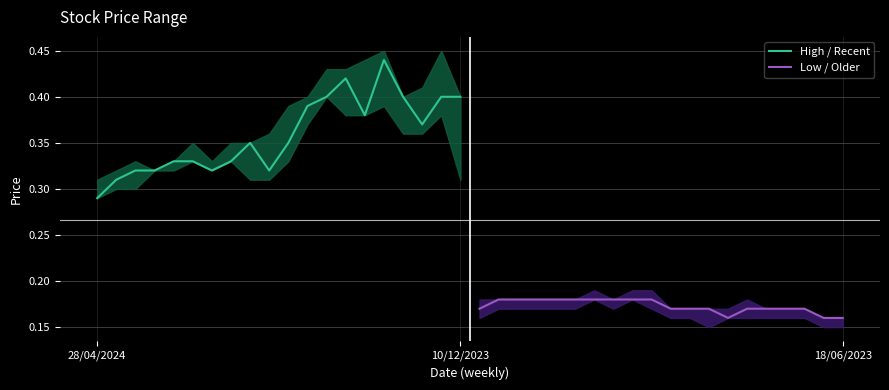

Where is High / Recent nearest to the value 0?

28/04/2024